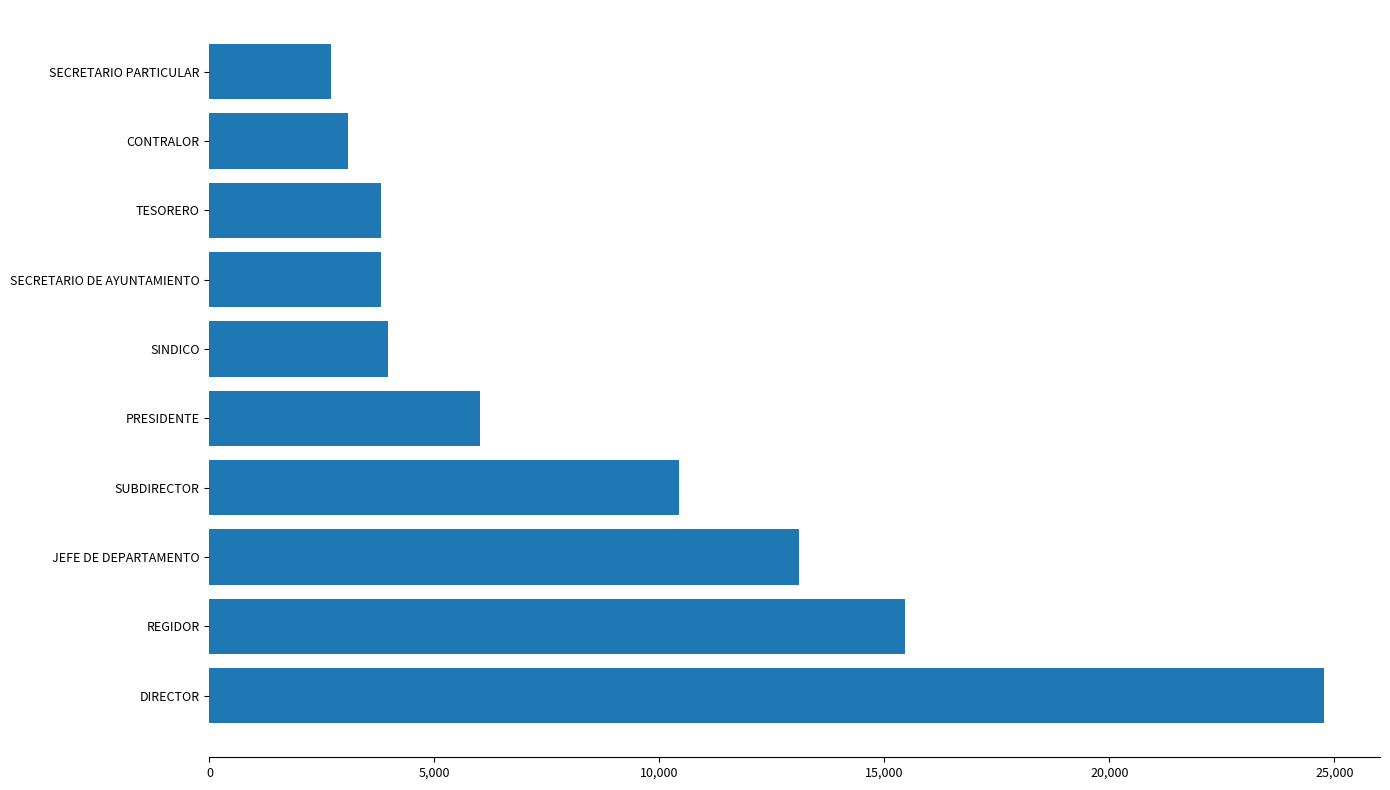

Between SECRETARIO DE AYUNTAMIENTO and DIRECTOR, which is larger?

DIRECTOR